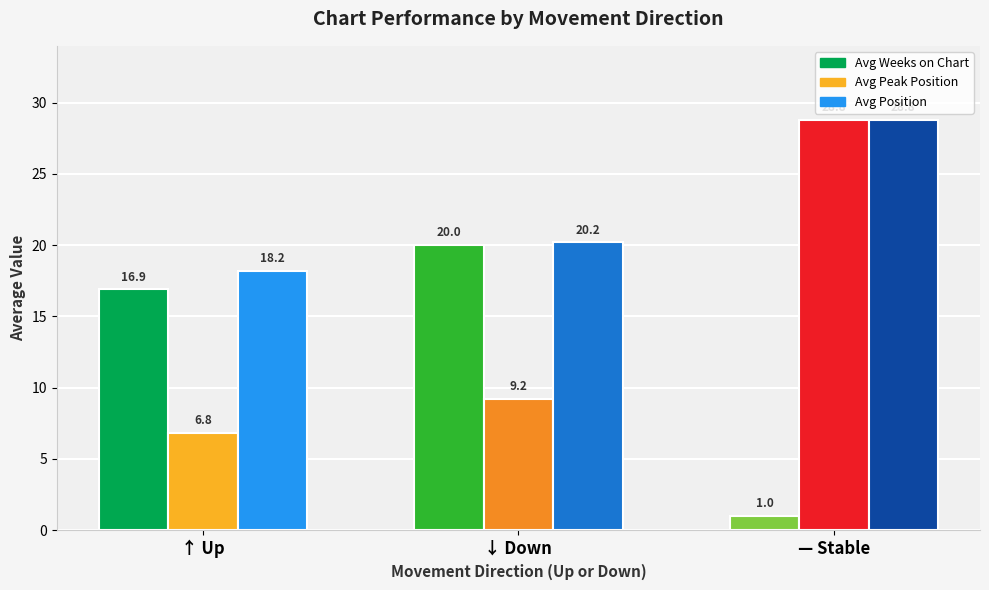

Is the value of Avg Position at - greater than the value of Avg Peak Position at up?

Yes